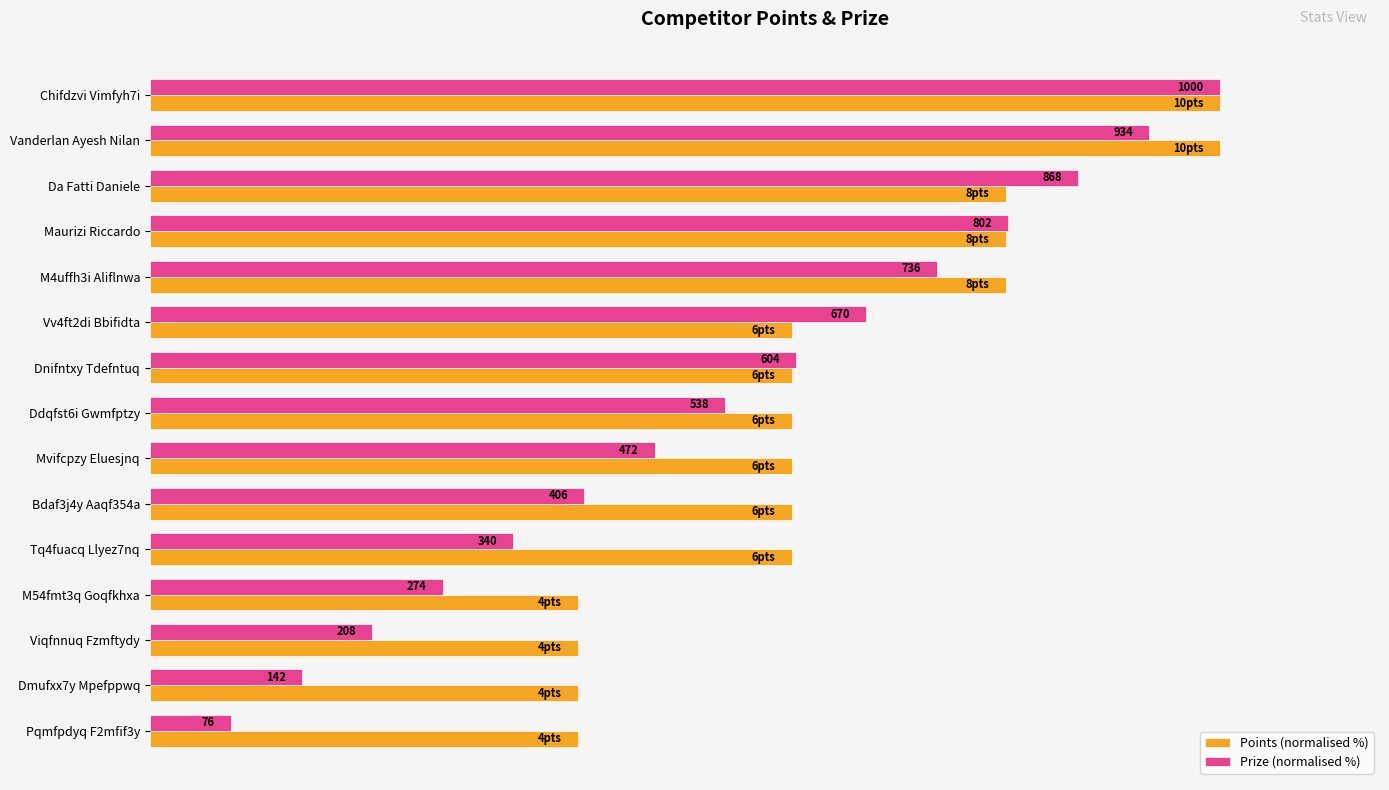

What is the minimum value for Points (normalised %)?

40.0